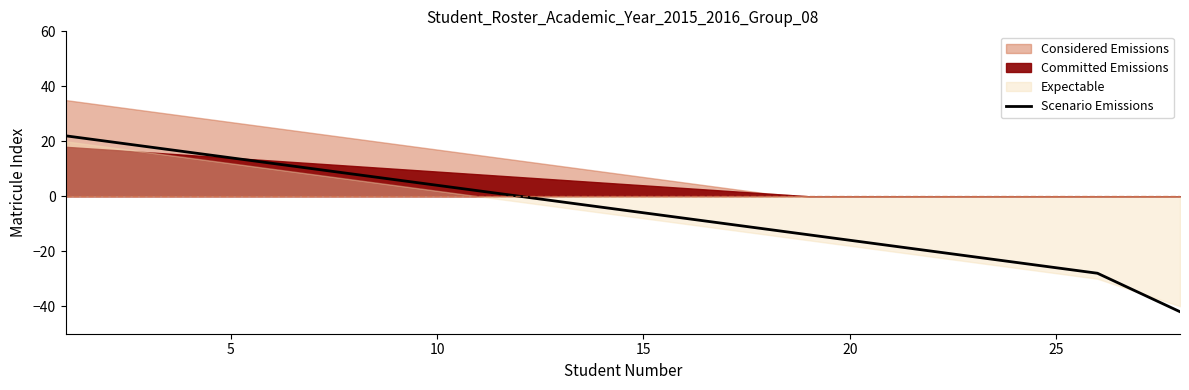

What is the minimum value for Scenario Emissions?

-42